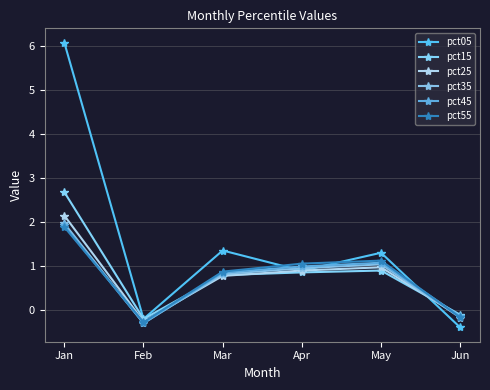

What are all the series names shown in the legend?

pct05, pct15, pct25, pct35, pct45, pct55